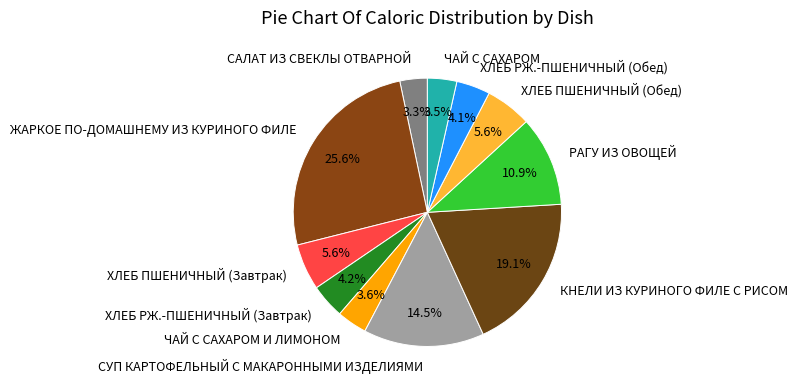

What is the ratio of the value at ХЛЕБ ПШЕНИЧНЫЙ (Завтрак) to the value at КНЕЛИ ИЗ КУРИНОГО ФИЛЕ С РИСОМ?

0.3